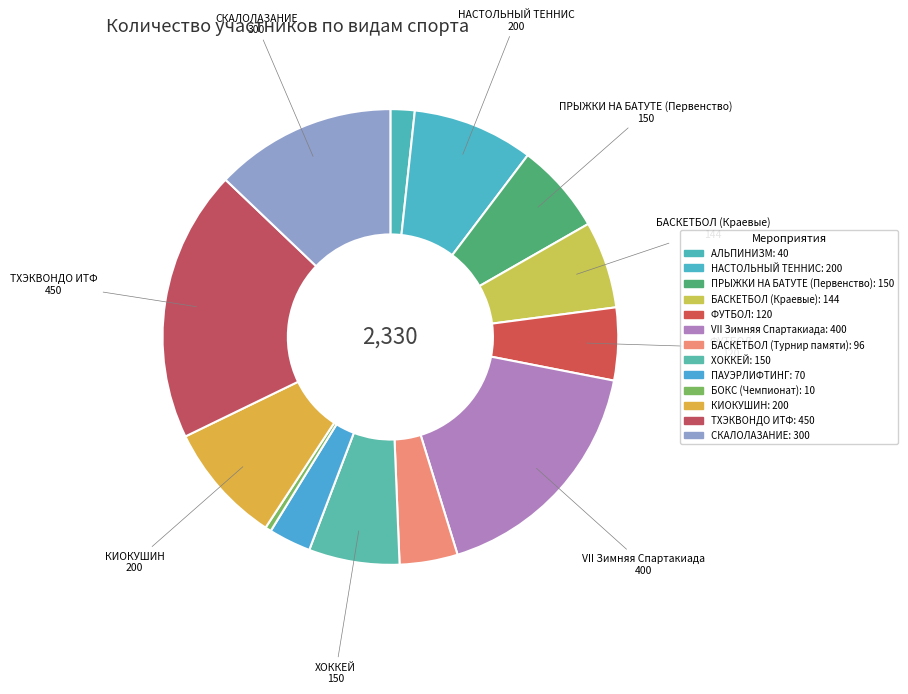

Count the number of slices in the pie.

13